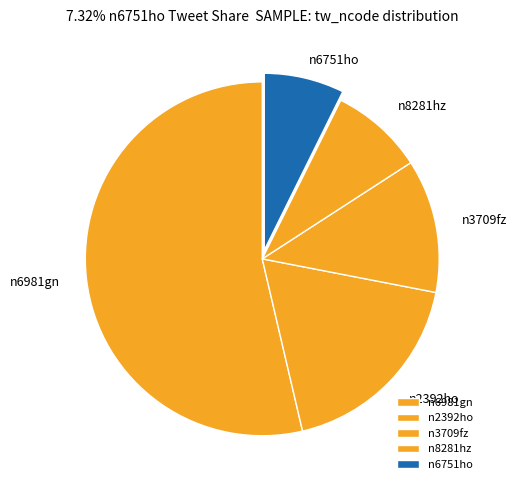

Is the sum of n3709fz and n8281hz greater than half?

No